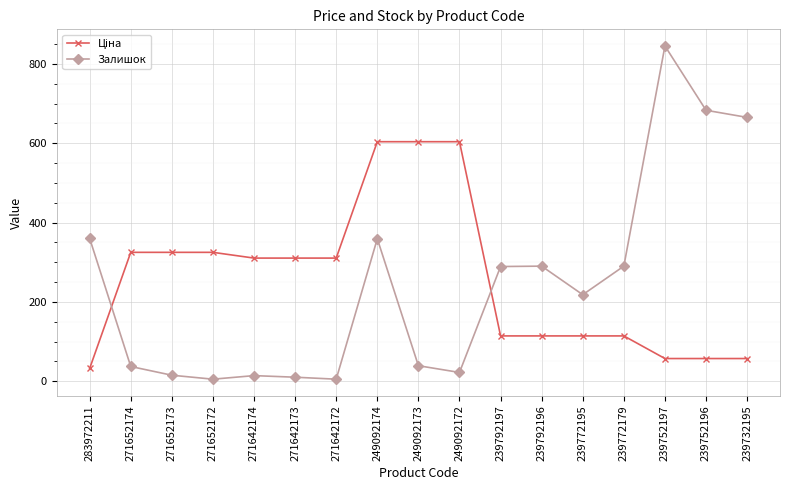

True or false: Залишок has more than 1 points higher than both neighbors.

True